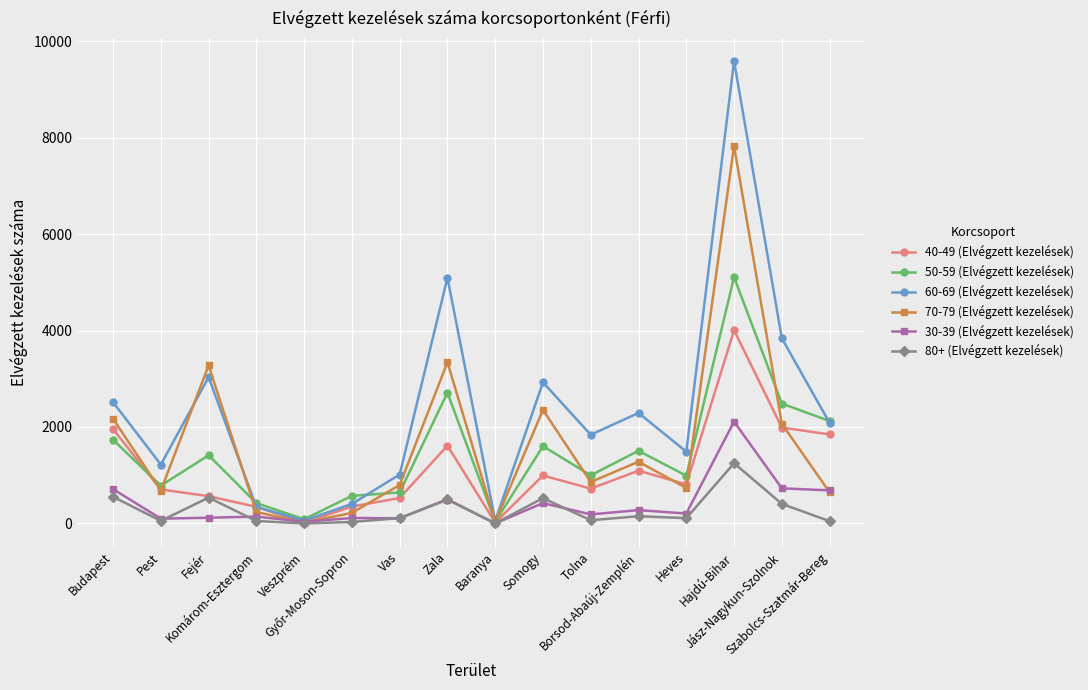

What is the total value across all series at Komárom-Esztergom?

1535.0